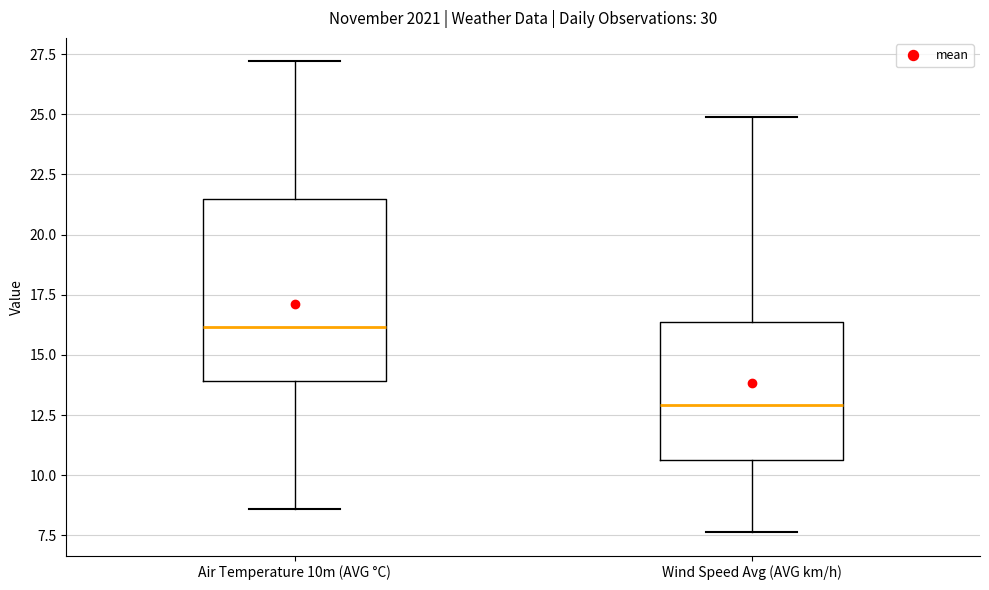

Reading left to right, transcribe this box plot: for each box, give where its median line is, the range the box spans, and where its two whiskers end, as read against the y-axis. The values are not printed on the chart, so give them approximately, as read against the axis.

Air Temperature 10m (AVG °C): median 16.0, box 14.0 to 21.5, whiskers 8.5 to 27.0
Wind Speed Avg (AVG km/h): median 13.0, box 10.5 to 16.5, whiskers 7.5 to 25.0